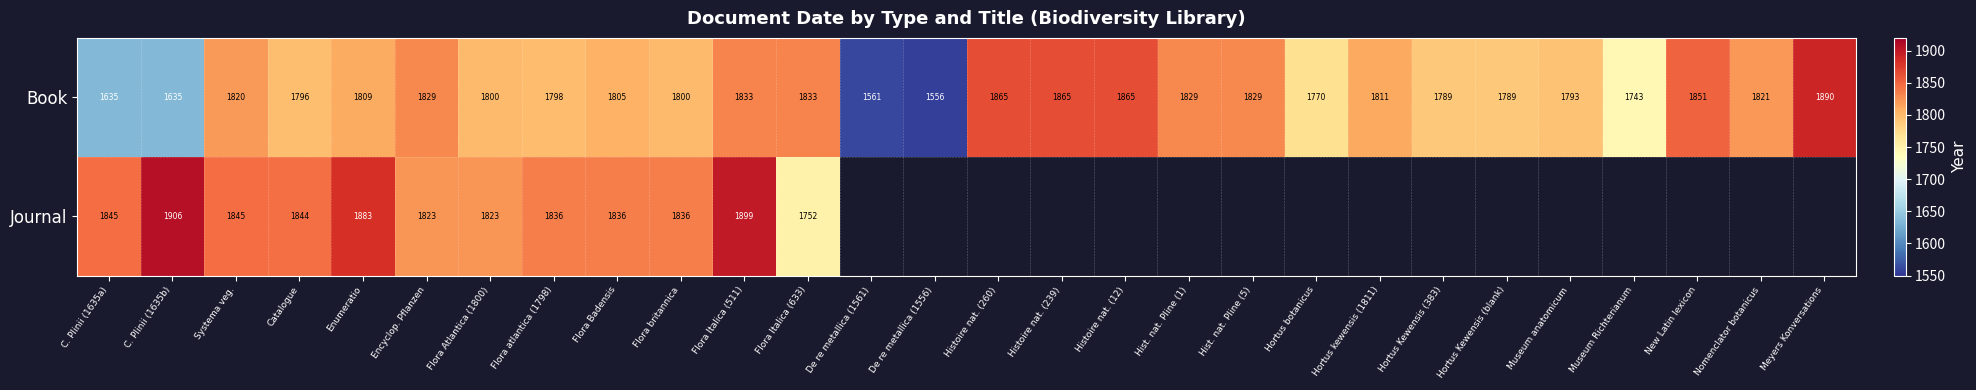

Which series changed the most between Catalogue and Flora Badensis?

Book